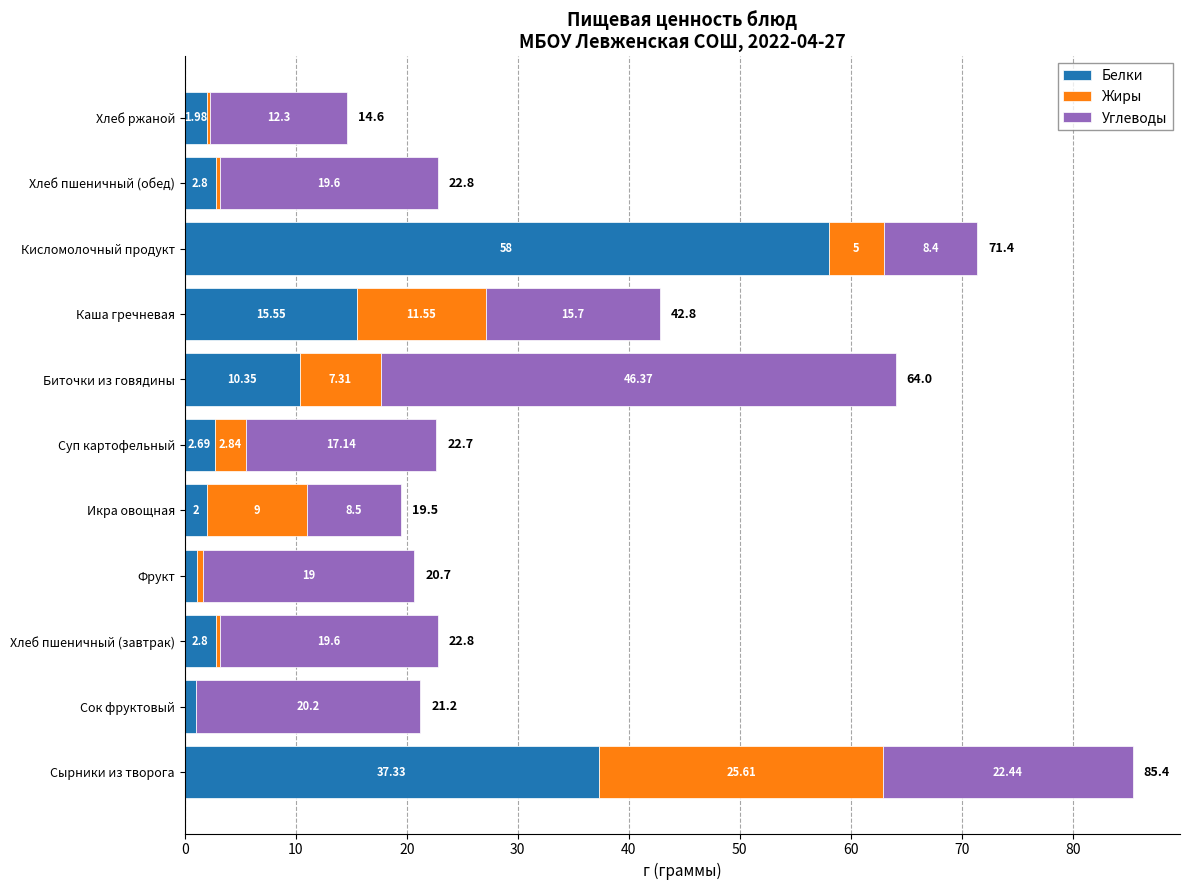

What is the total value across all series at Биточки из говядины?

64.0